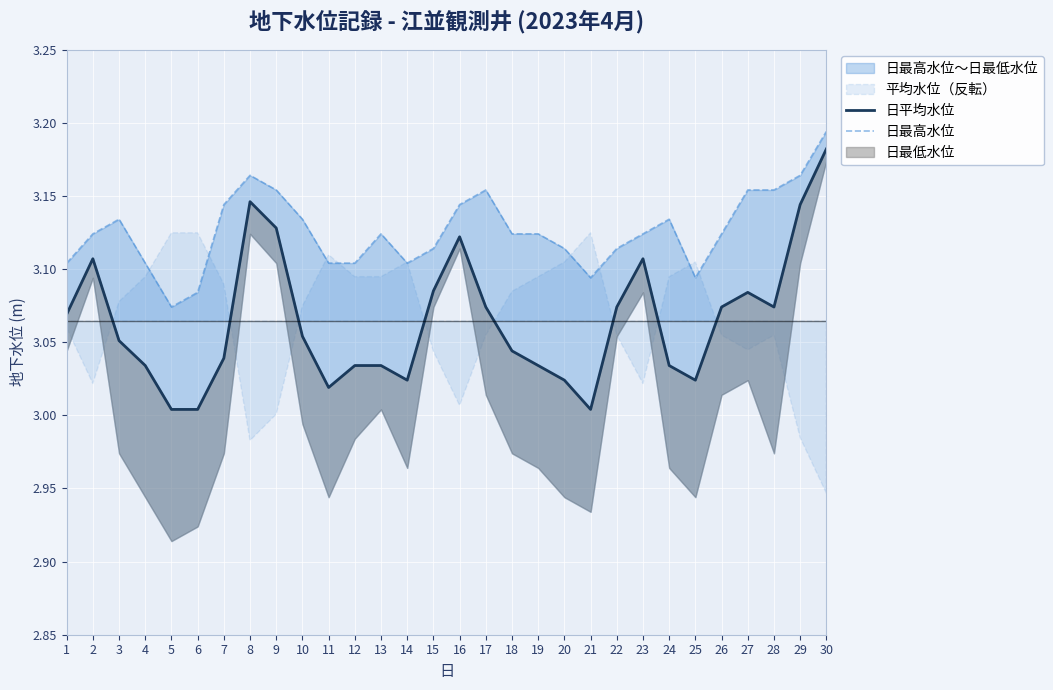

Between 17 and 21, which series saw the biggest shift?

日平均水位